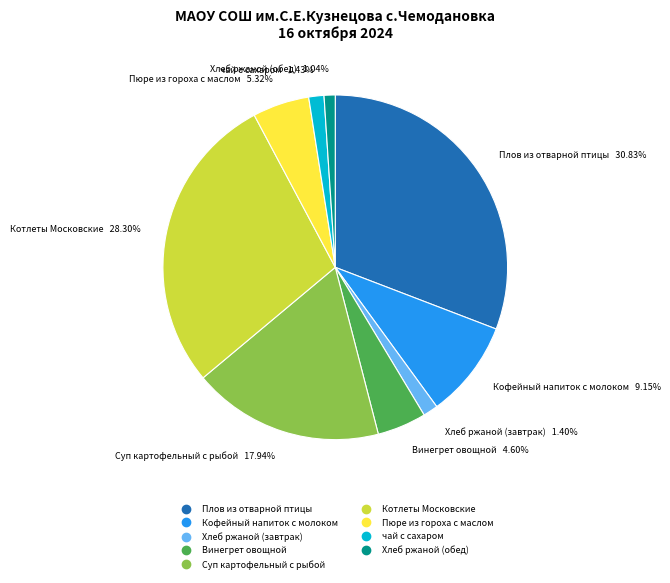

What portion of the pie excludes Пюре из гороха с маслом?

94.7%